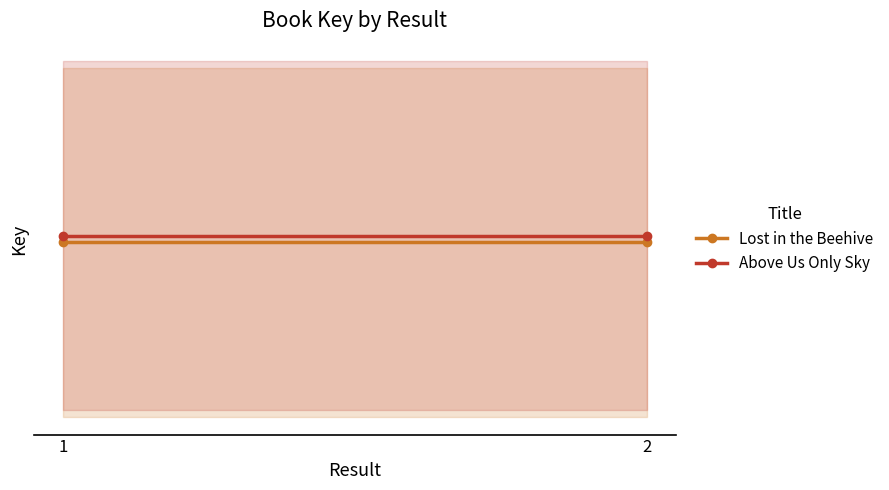

What is the average value of the Above Us Only Sky series?

84855334